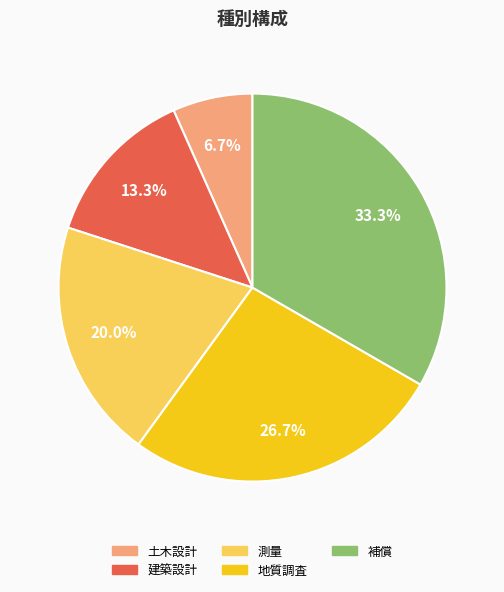

Is there any slice that represents more than half of the pie?

No